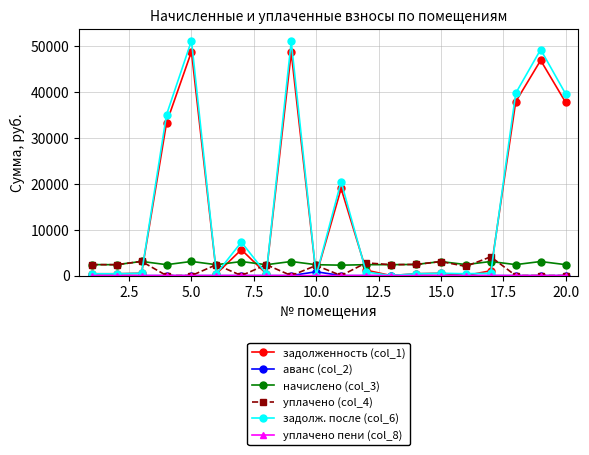

What is the value of the задолженность (col_1) point at the 7th from the left?

5641.6